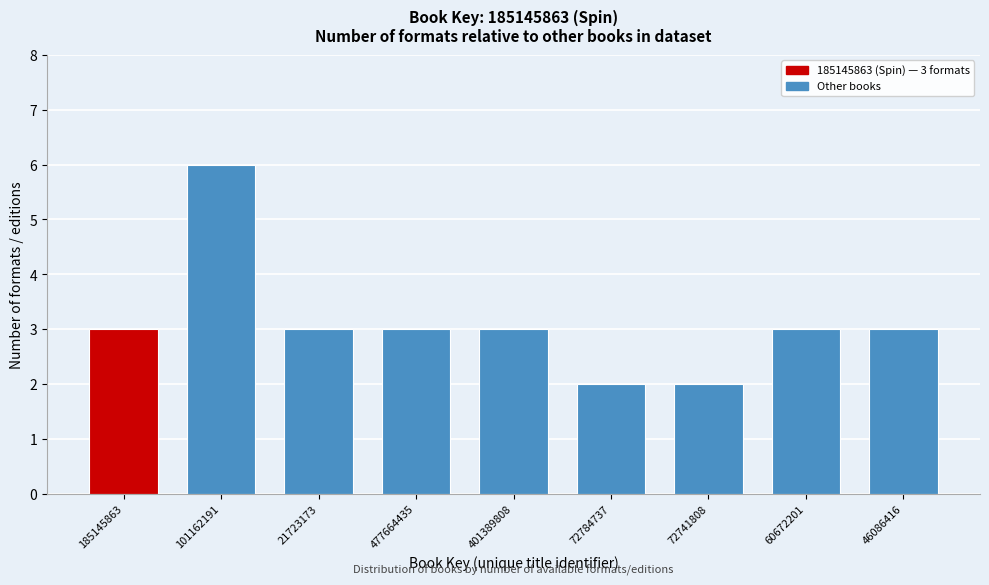

Reading left to right, what are all the values shown in this chart?

3	6	3	3	3	2	2	3	3